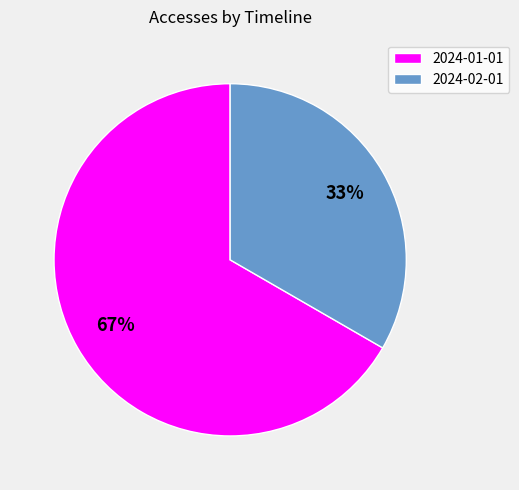

How many slices are in this pie chart?

2